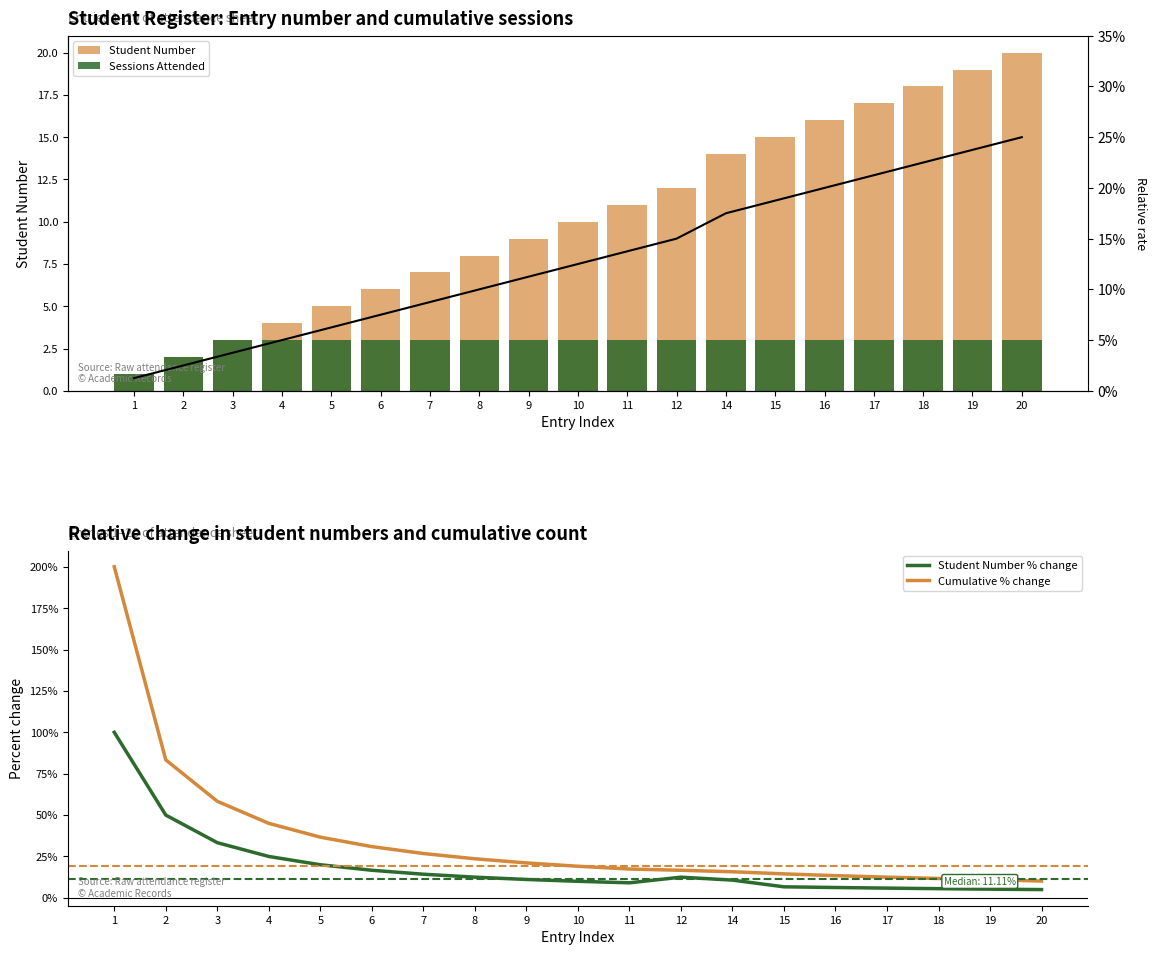

What value does the Relative rate series have at 5?

0.1